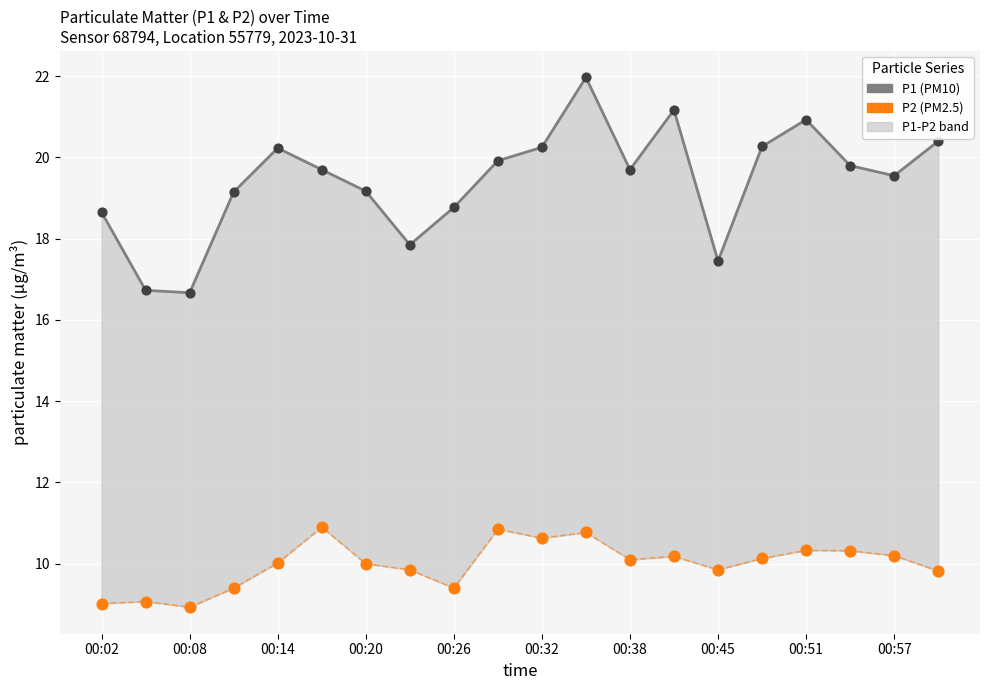

Which series contains the highest Y value?

P1 (PM10)